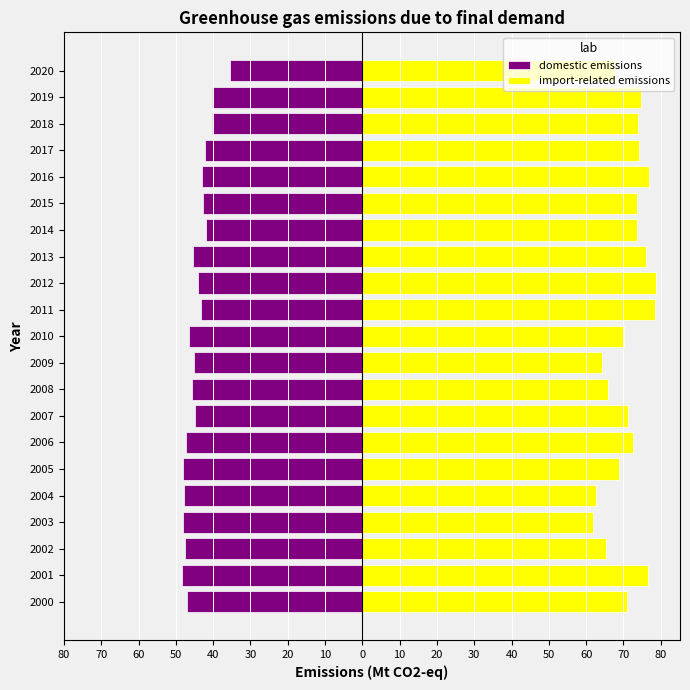

What is the maximum value for import-related emissions?

78.8